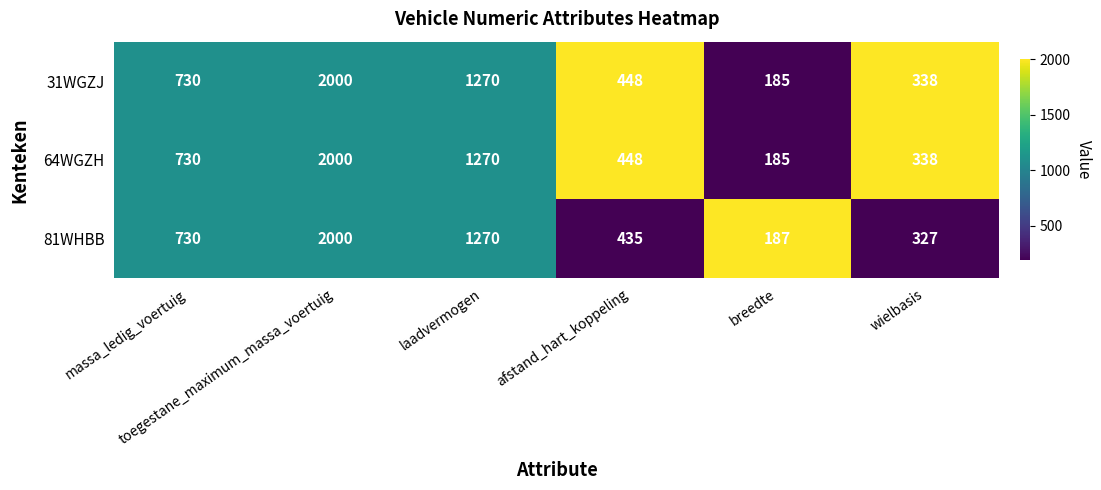

What is the difference between the maximum and second lowest values in the 64WGZH series?

1662